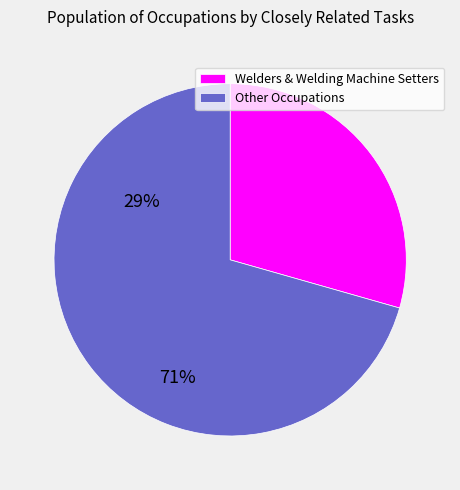

What is the majority slice?

Other Occupations